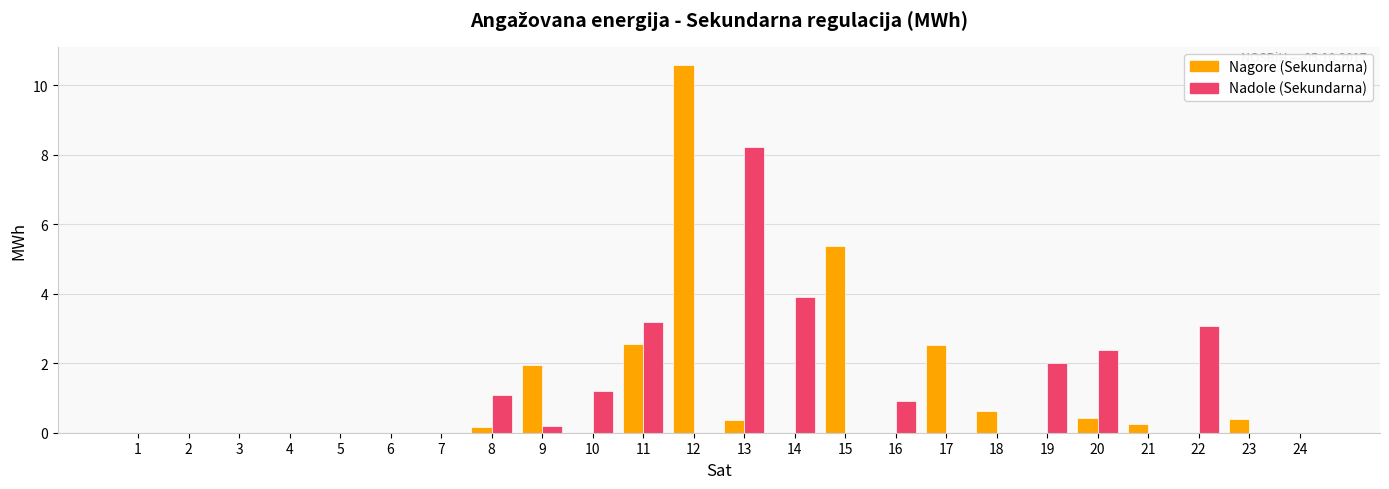

Which series has the widest spread of values?

Nagore (Sekundarna)